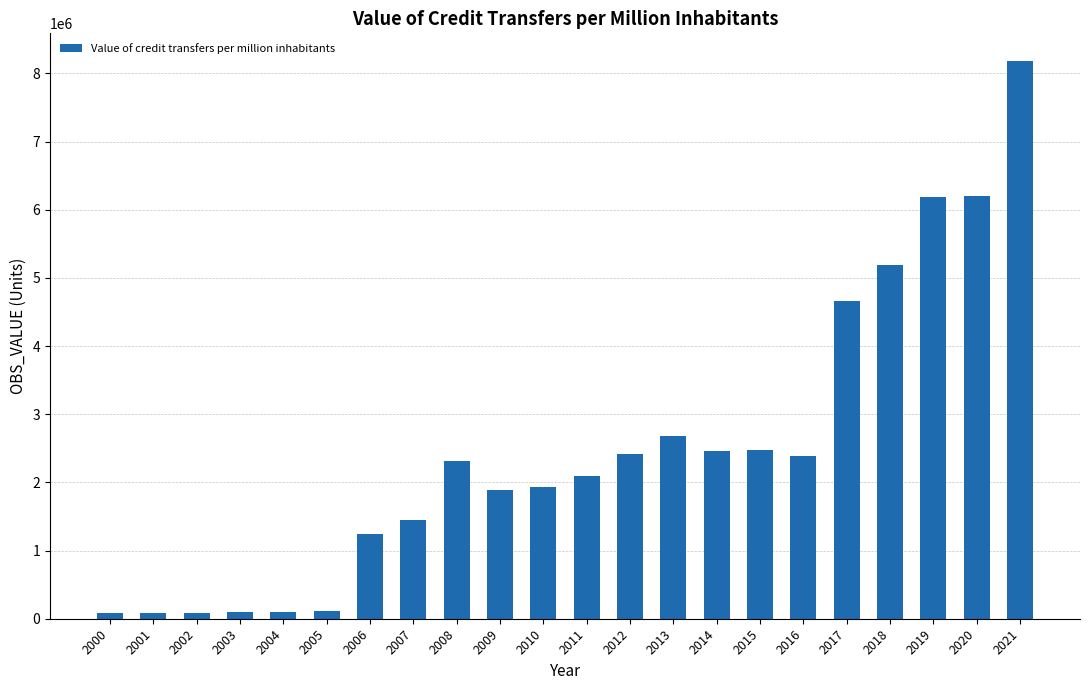

True or false: the data shows 759825.2 at 2011.

False